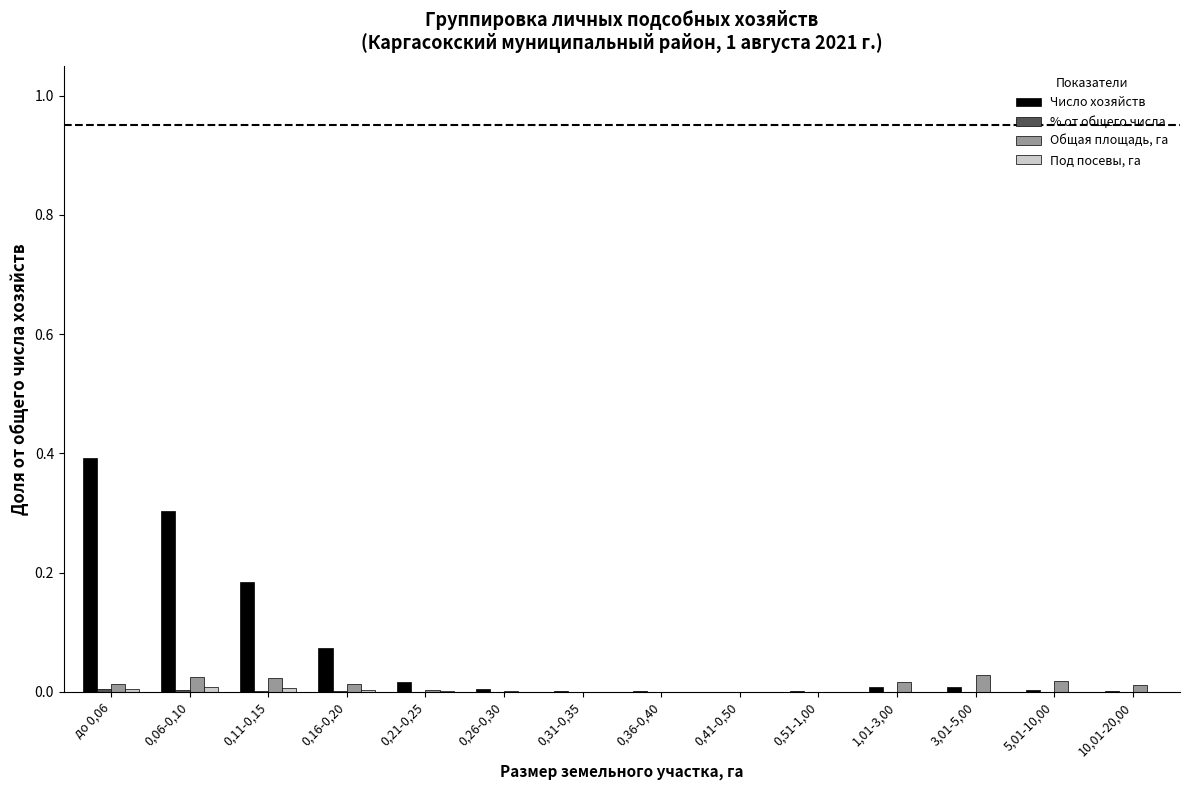

What is the sum of all Число хозяйств values?

1.0